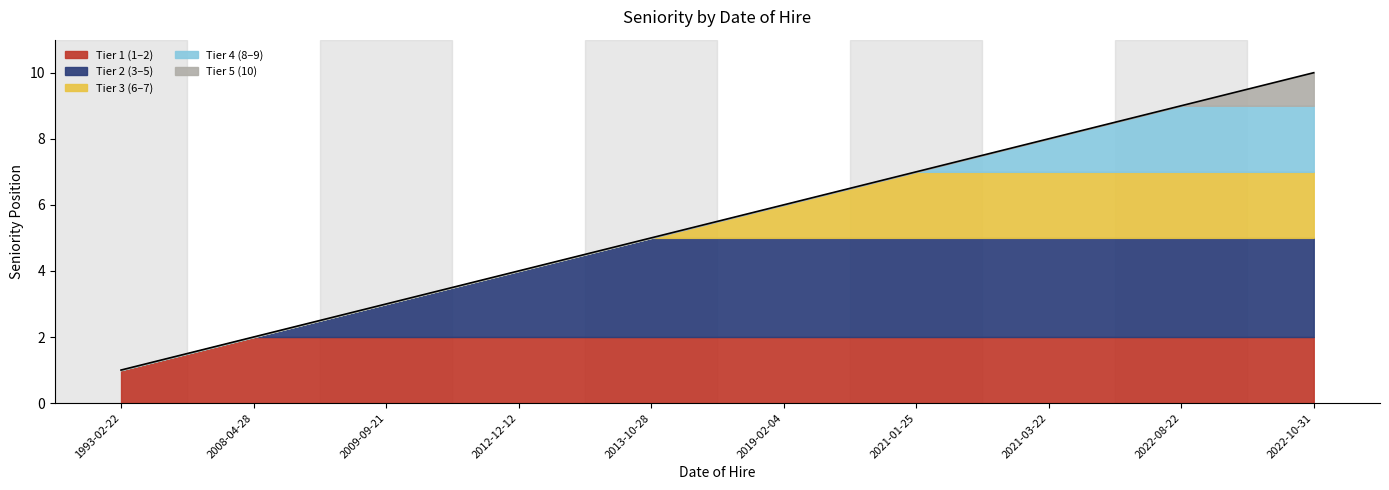

What is the sum of all values?

55